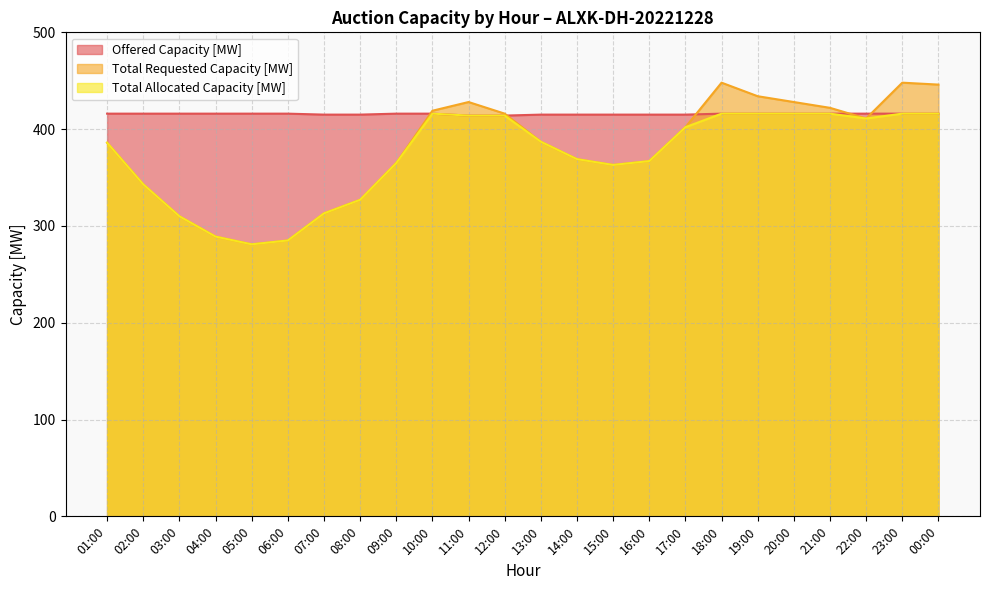

Where does the Total Requested Capacity [MW] series first go above 387?

10:00